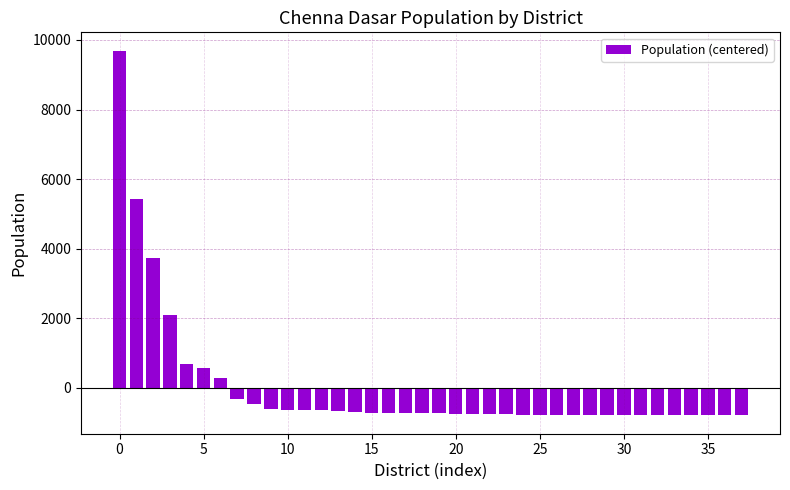

How many categories are shown in the chart?

38